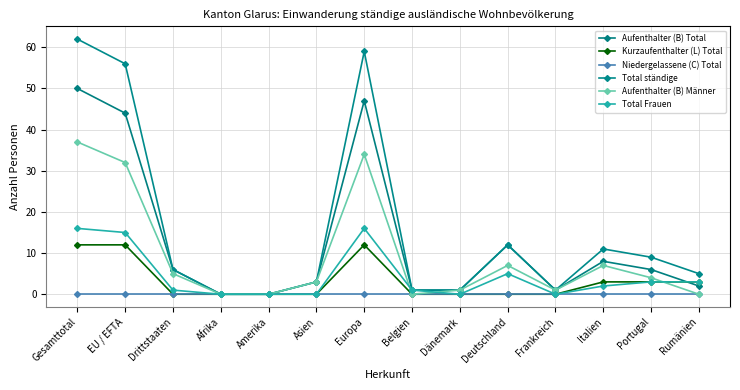

Is it true that Total ständige equals 38 at Afrika?

False